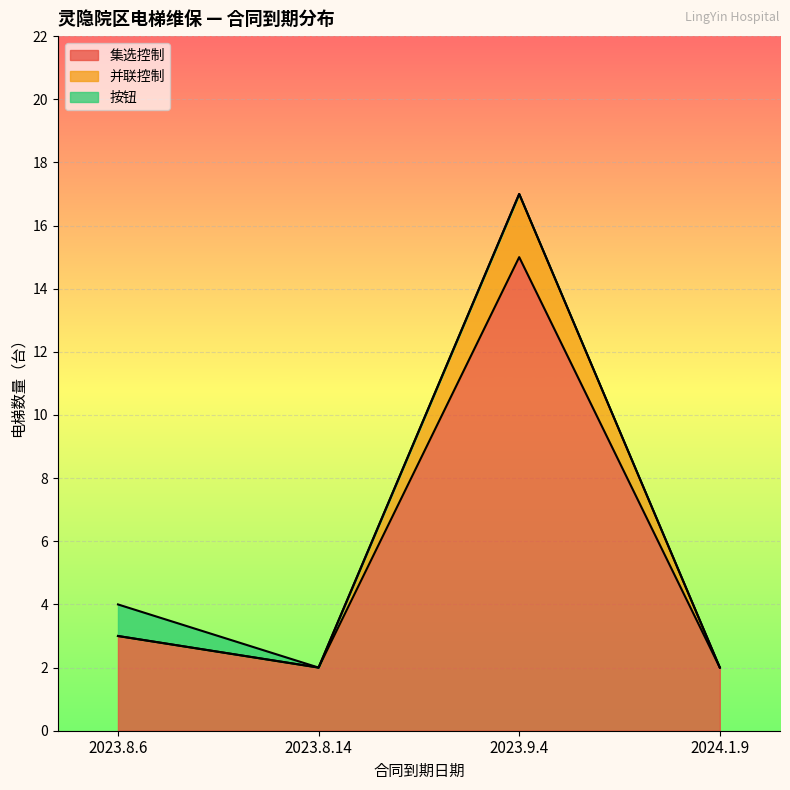

Is it true that 集选控制 equals 15 at 2023.9.4?

True